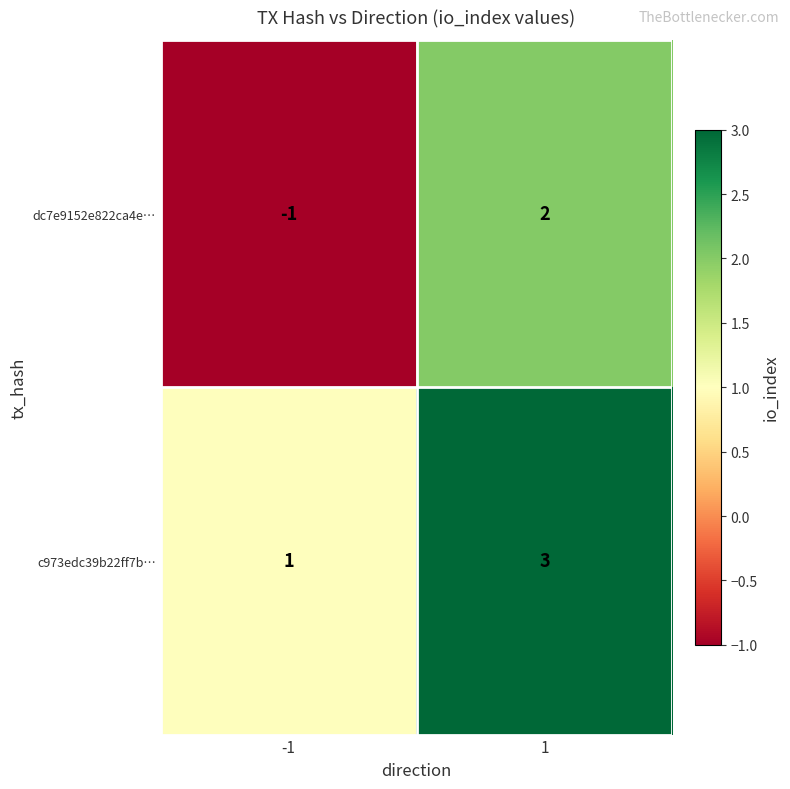

The value of dc7e9152e822ca4e… at -1 is -2. True or false?

False